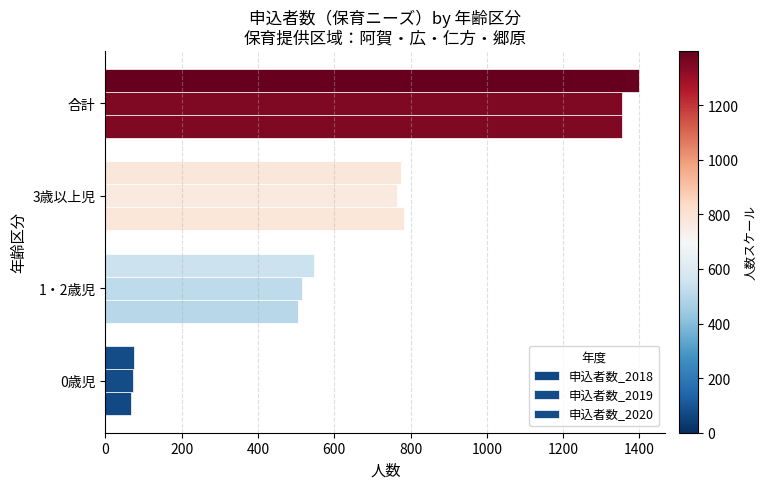

What is the difference between the maximum and minimum values in the 申込者数_2018 series?

1286